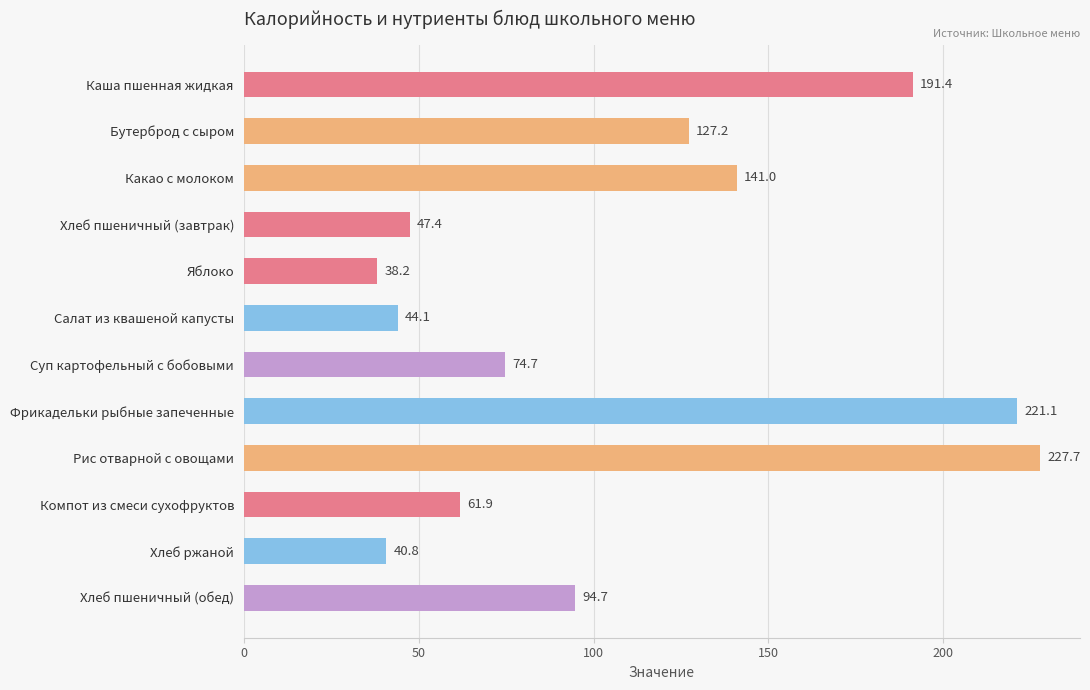

What is the difference between the second highest and minimum values?

182.9